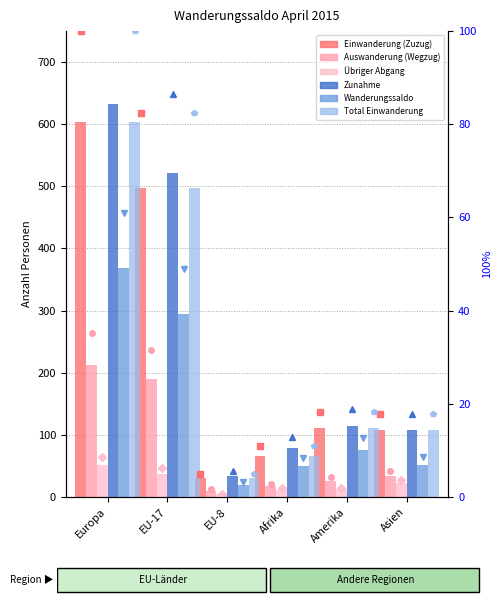

Which series changed the most between Europa and Asien?

Zunahme